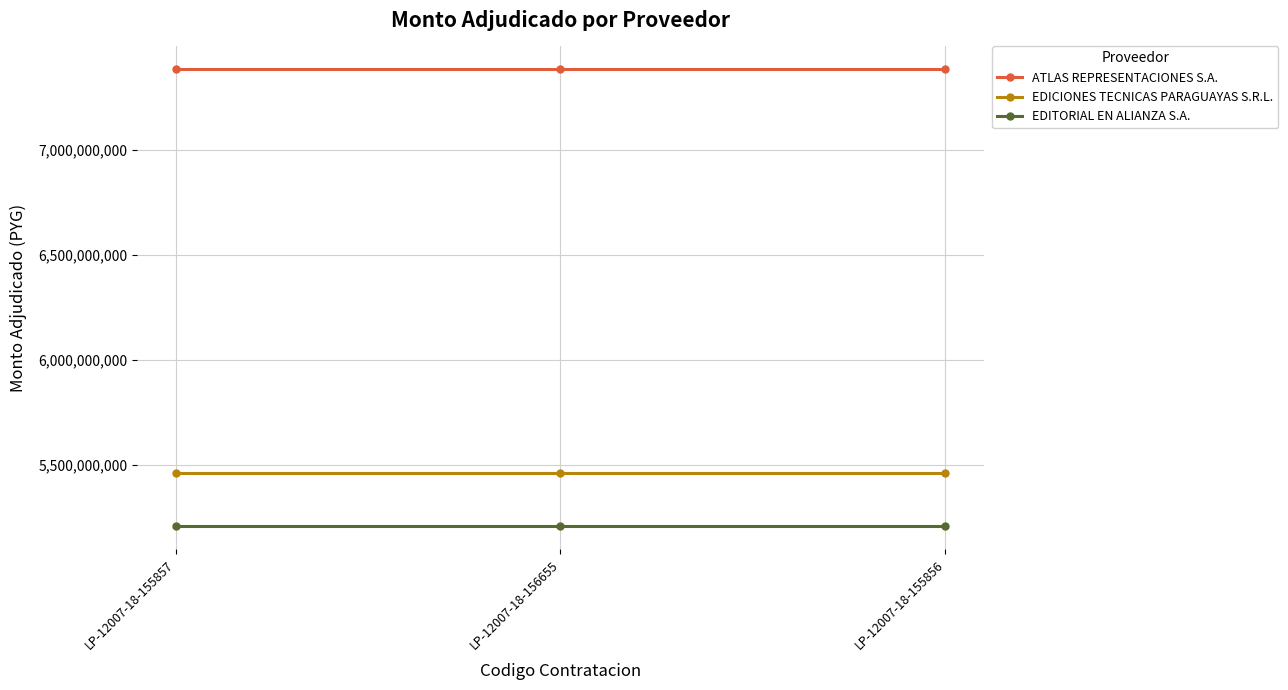

The ATLAS REPRESENTACIONES S.A. series shows 7382951000 at LP-12007-18-155856. True or false?

True